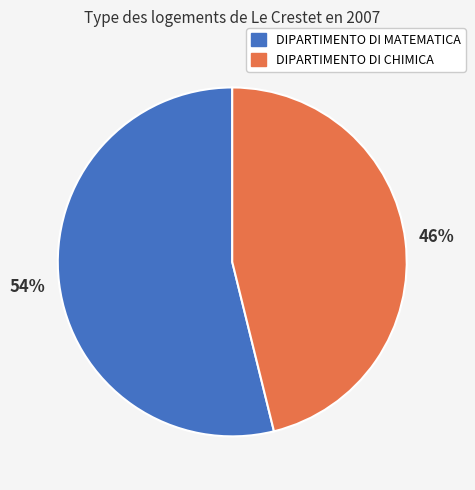

Between DIPARTIMENTO DI MATEMATICA and DIPARTIMENTO DI CHIMICA, which is larger?

DIPARTIMENTO DI MATEMATICA